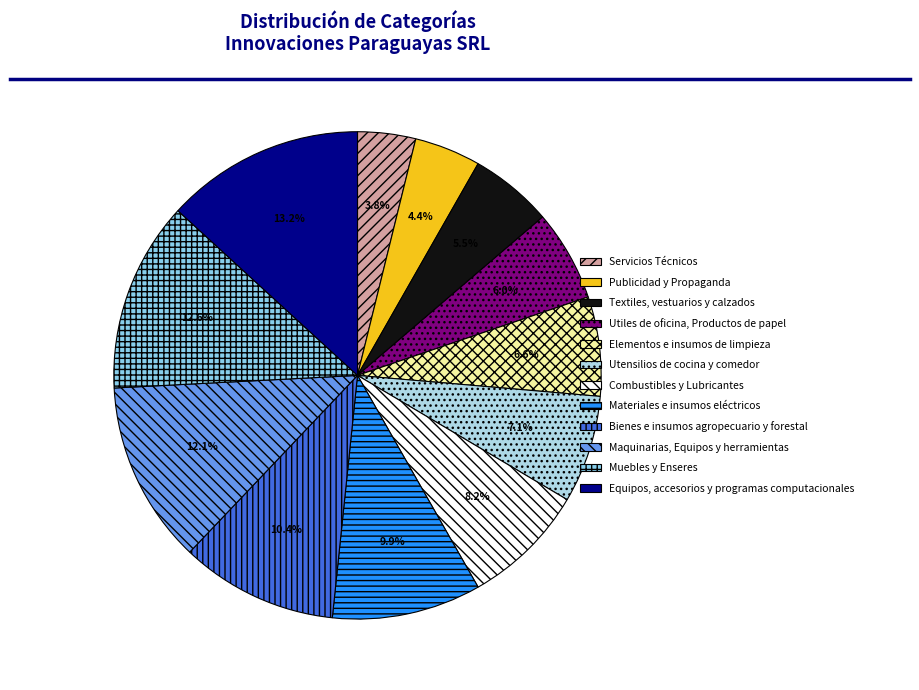

Which category has the smallest portion of the pie?

Servicios Técnicos